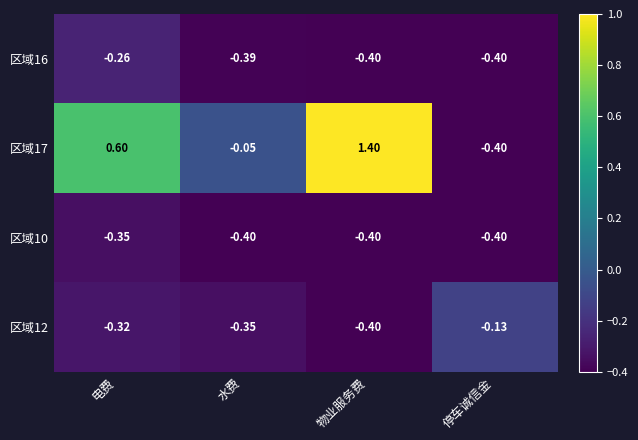

At which label is 区域17 closest to 0?

水费